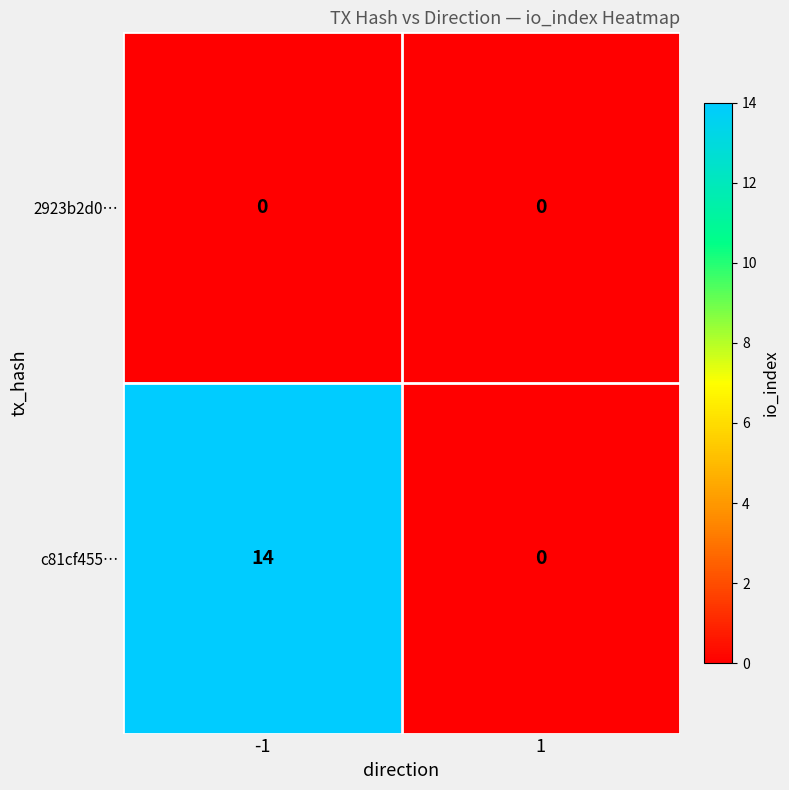

At how many categories does at least one series exceed 12?

1